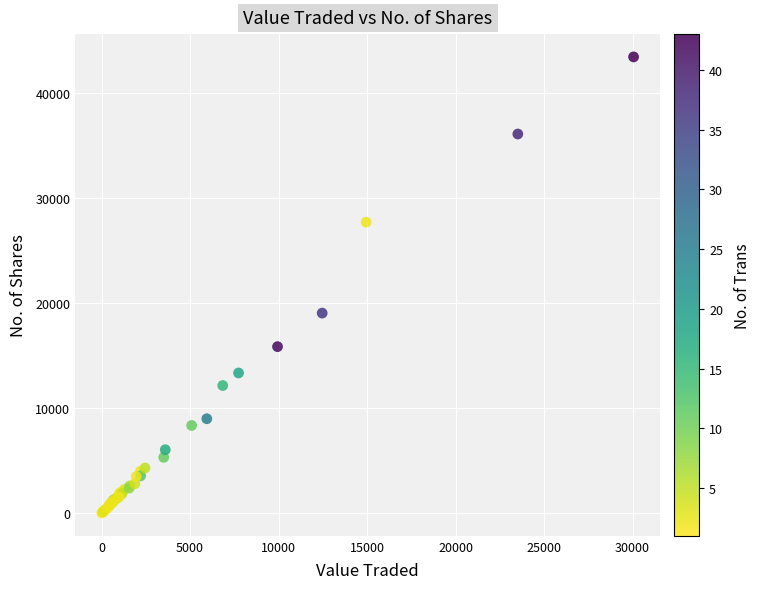

What Y value in the scatter plot is closest to 21714?

19038